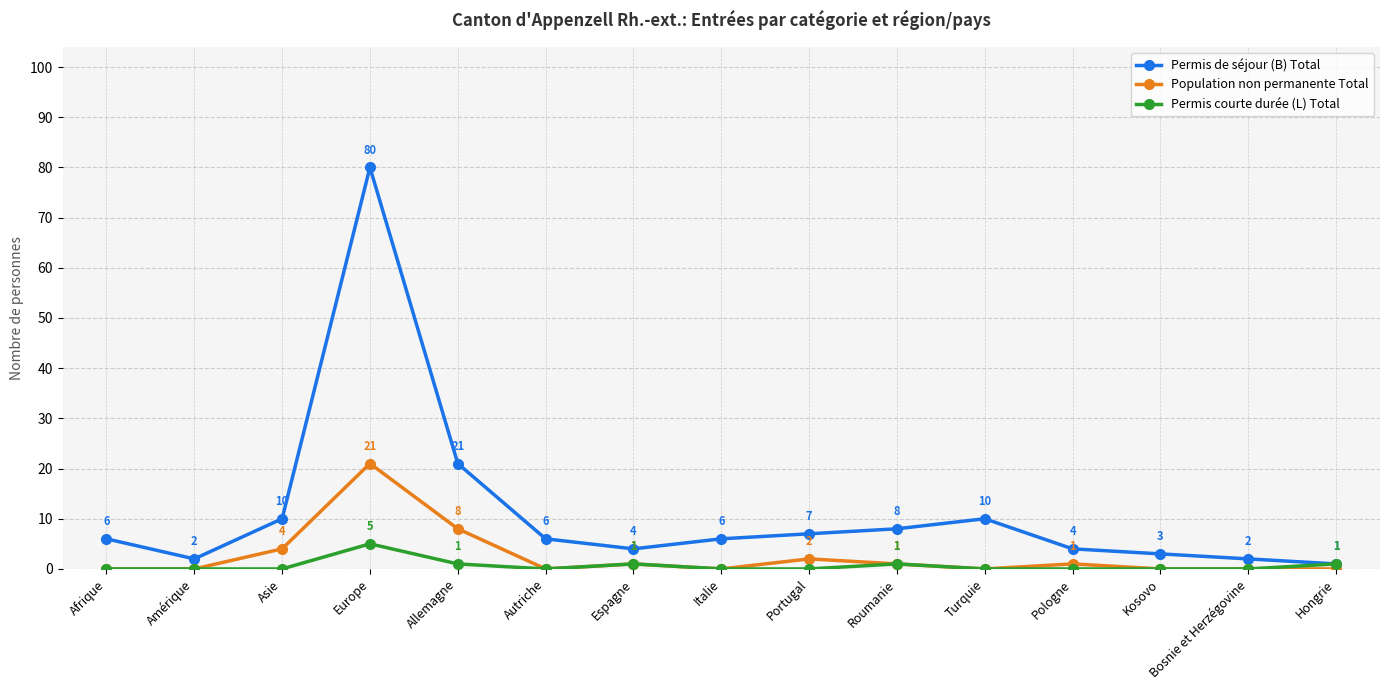

True or false: Permis de séjour (B) Total and Population non permanente Total intersect in this chart.

False